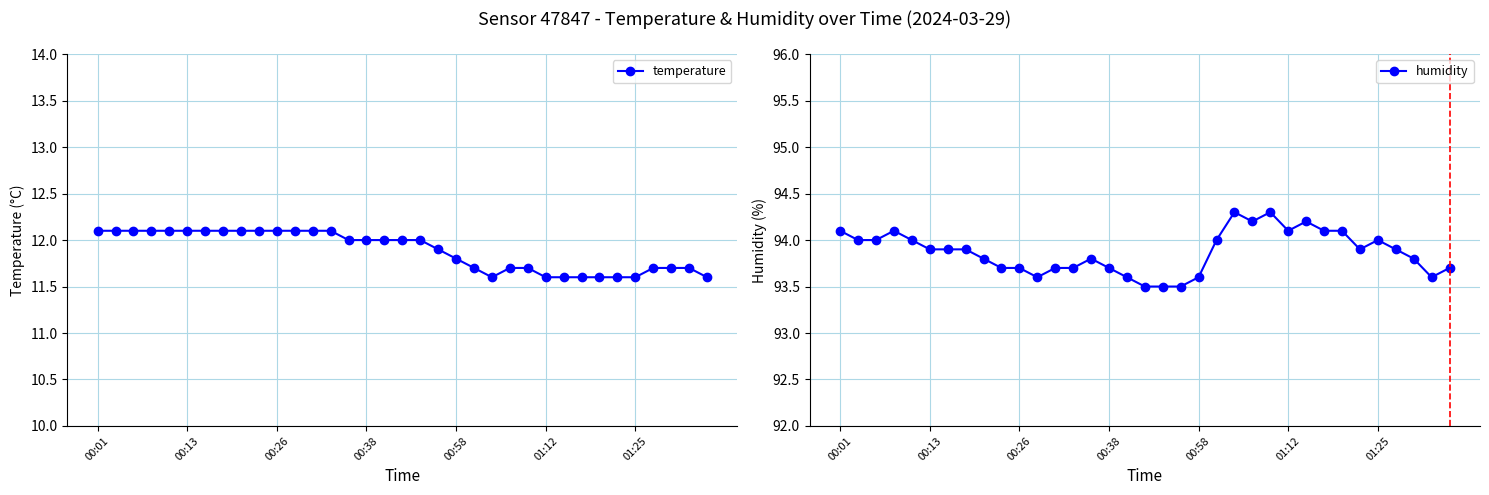

The temperature series shows 12.1 at 12. True or false?

True